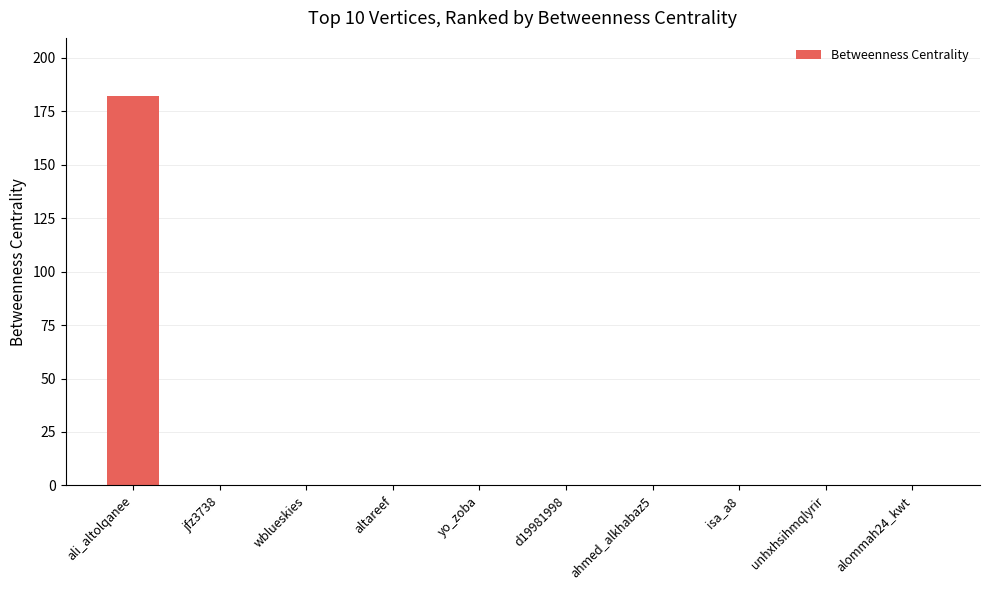

Which label corresponds to the largest value in the chart?

ali_altolqanee